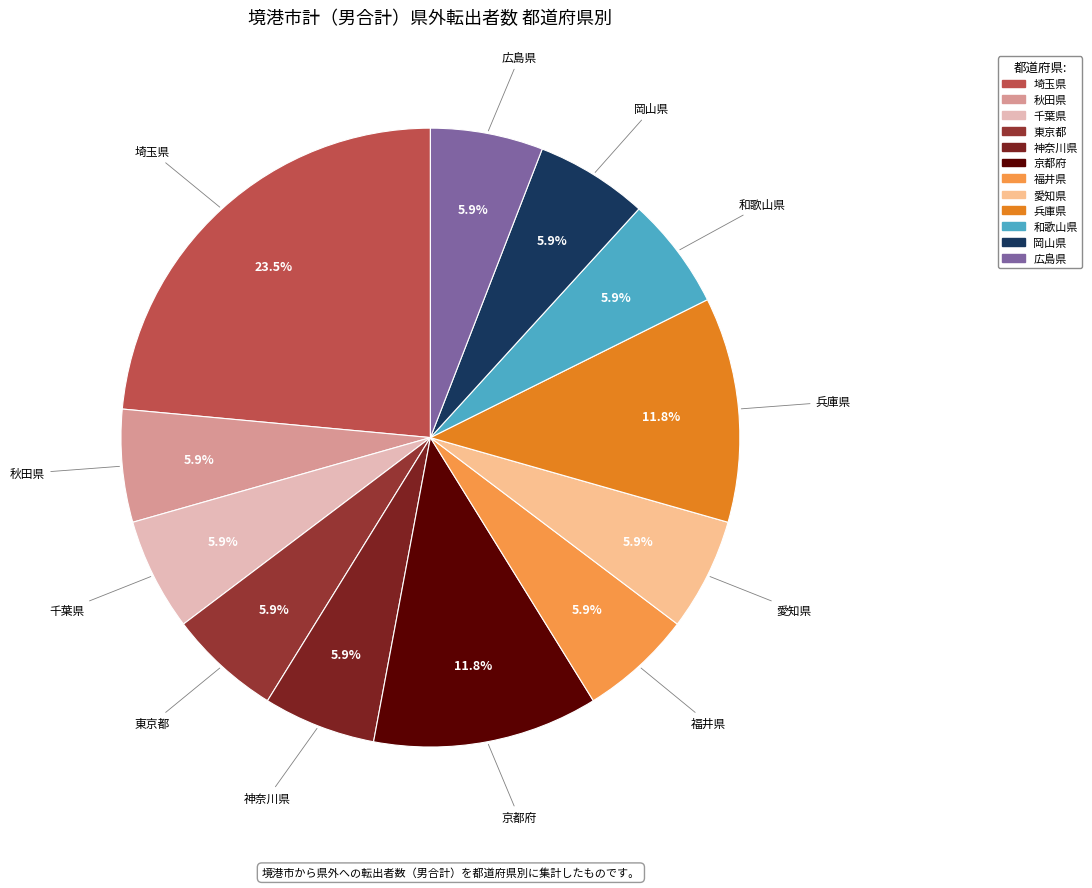

To the nearest percent, what percentage of the pie is 和歌山県?

6%